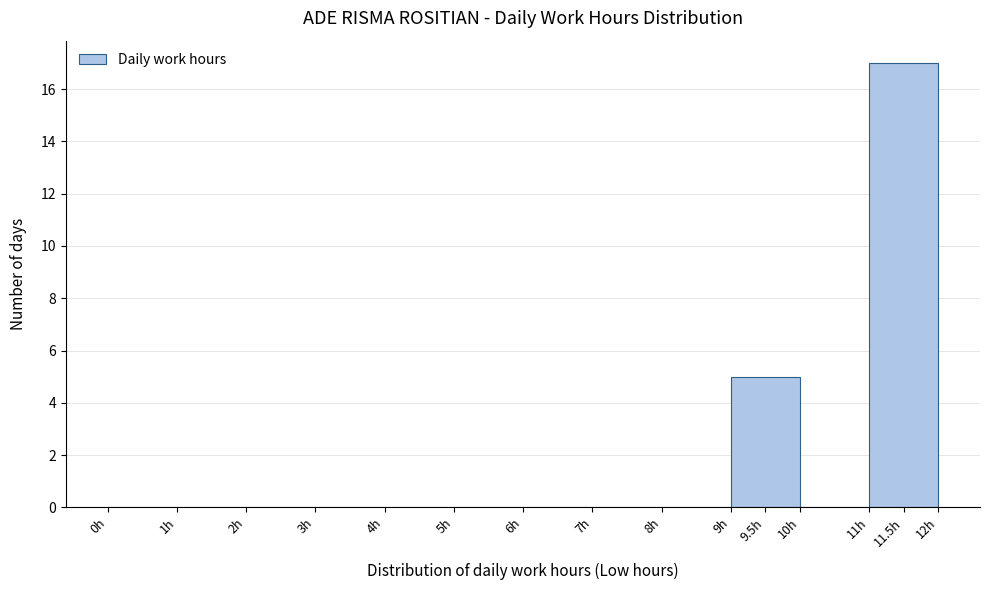

Reading left to right, transcribe this chart: for each bar, give the range it covers on the x-axis and its height. The values are not printed on the chart, so give them approximately, as read against the axis.

0 to 1: 0
1 to 2: 0
2 to 3: 0
3 to 4: 0
4 to 5: 0
5 to 6: 0
6 to 7: 0
7 to 8: 0
8 to 9: 0
9 to 10: 5
10 to 11: 0
11 to 12: 17